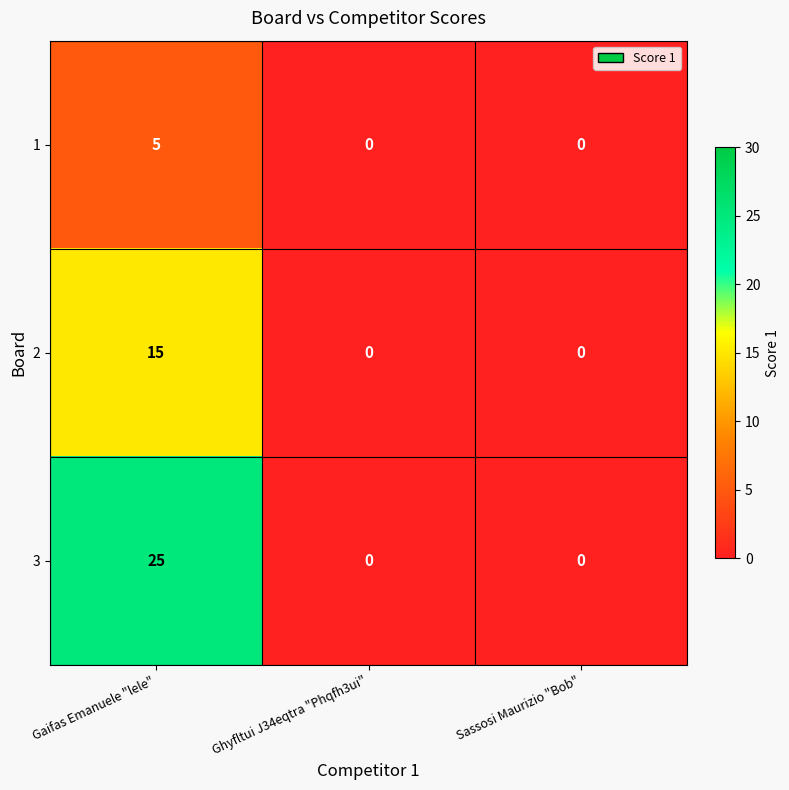

Which series has the largest total across all categories?

3